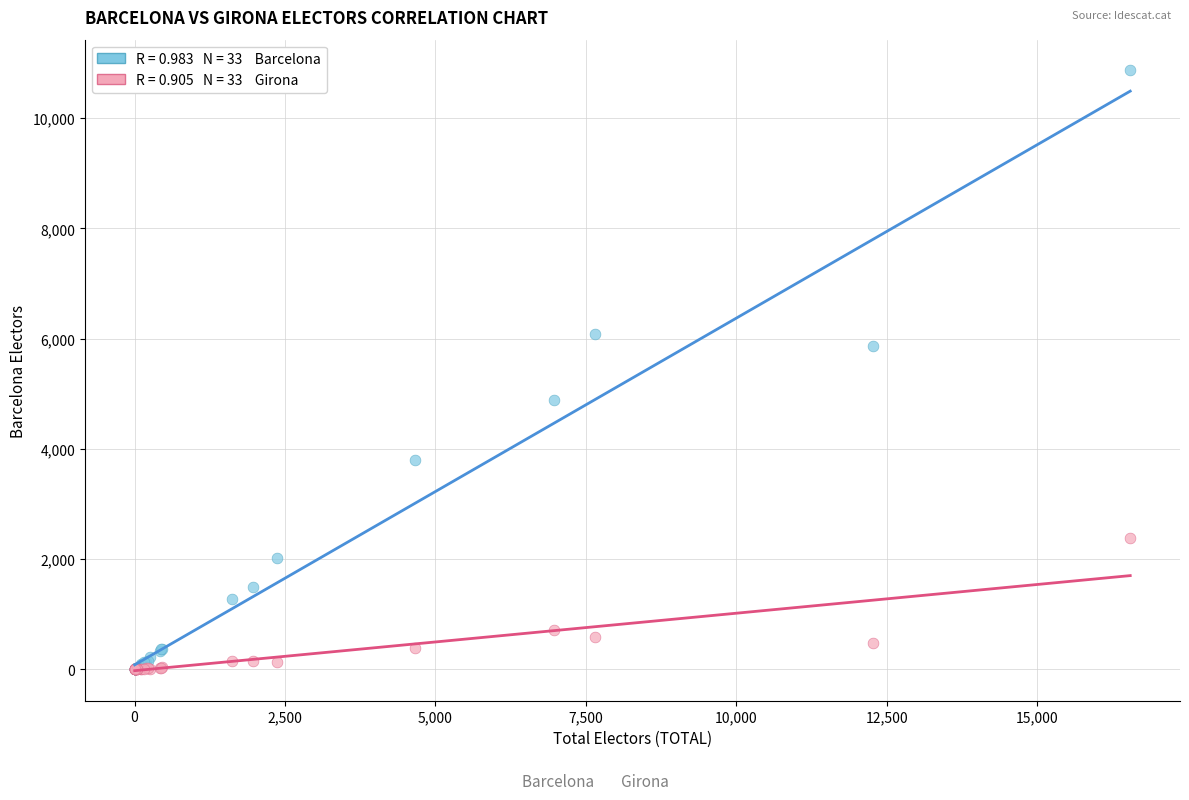

Across all series, what Y value is closest to 5438?

5863